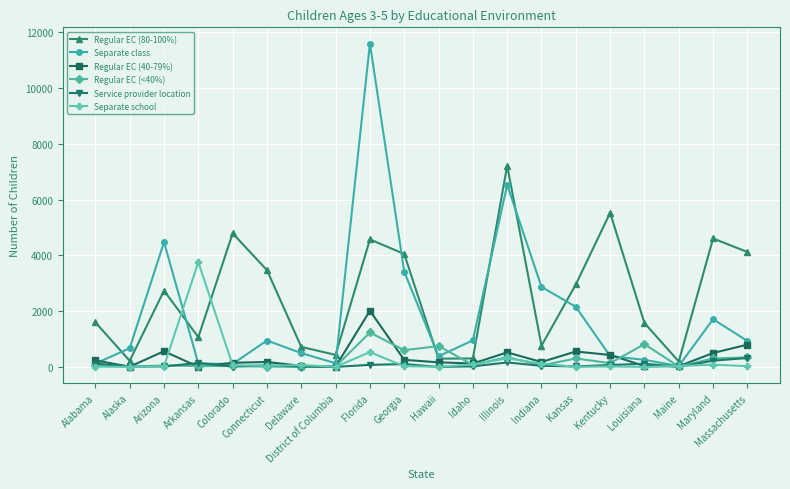

What is the value of the Separate class point at the 14th from the left?

2869